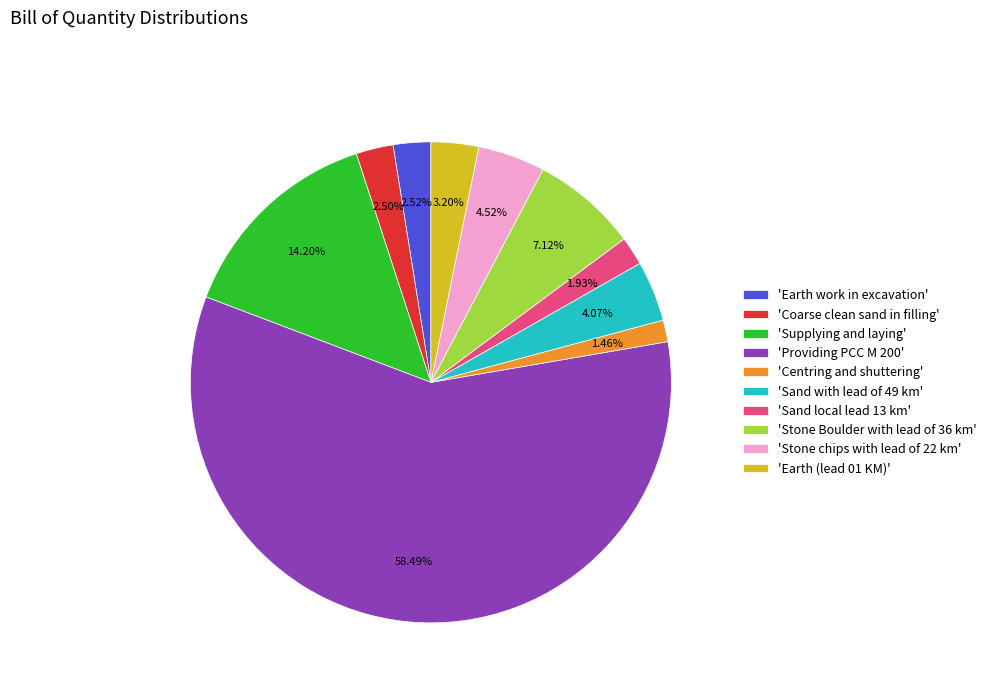

Is the sum of 'Centring and shuttering' and 'Providing PCC M 200' greater than half?

Yes